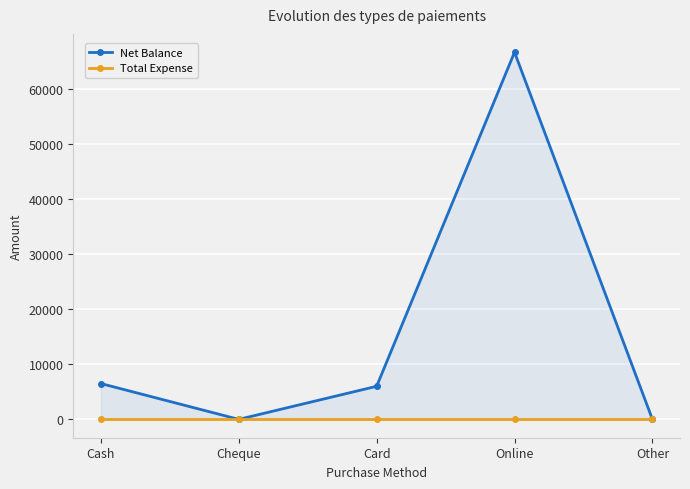

Reading left to right, extract all data points from this chart.

Net Balance: Cash=6500	Cheque=0	Card=6000	Online=66600	Other=0
Total Expense: Cash=0	Cheque=0	Card=0	Online=0	Other=0